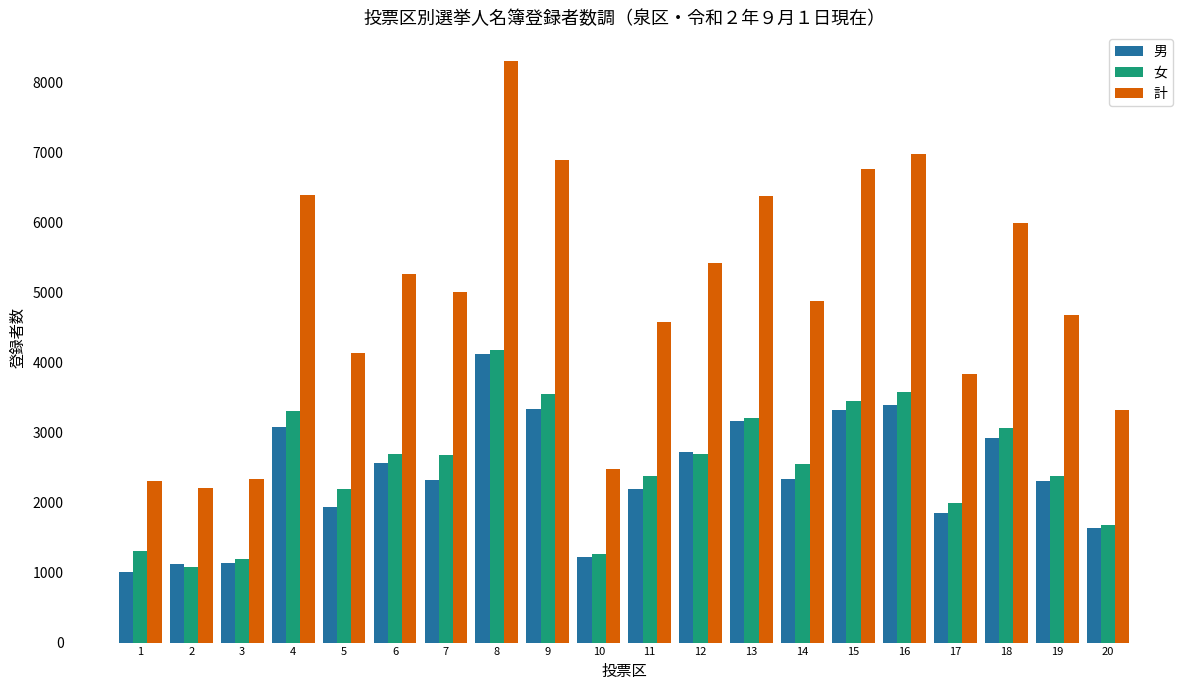

The 女 series shows 1195 at 3. True or false?

True